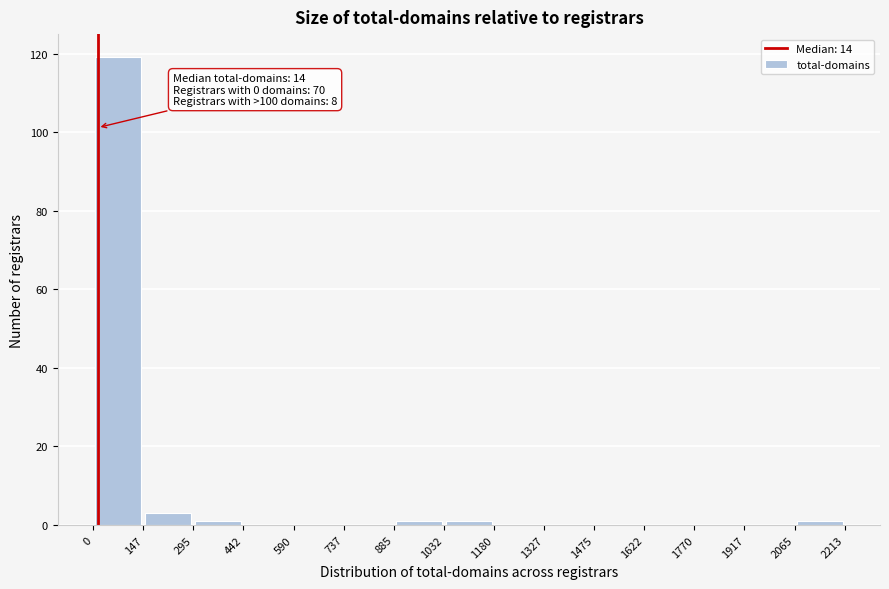

Over which range of the x-axis is the bar tallest?

0 to 147